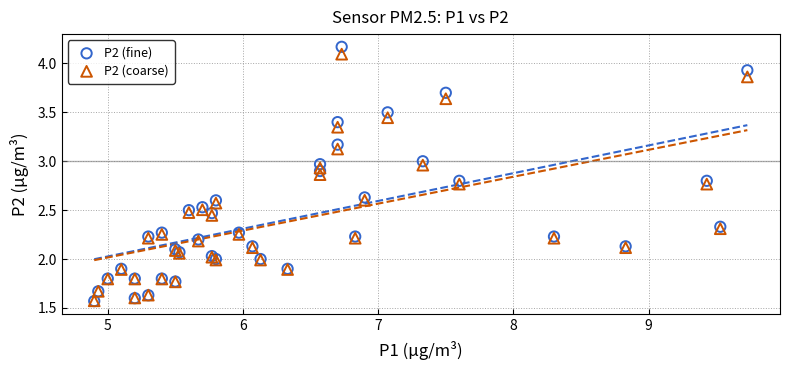

What are all the series names shown in the legend?

P2 (fine), P2 (coarse)